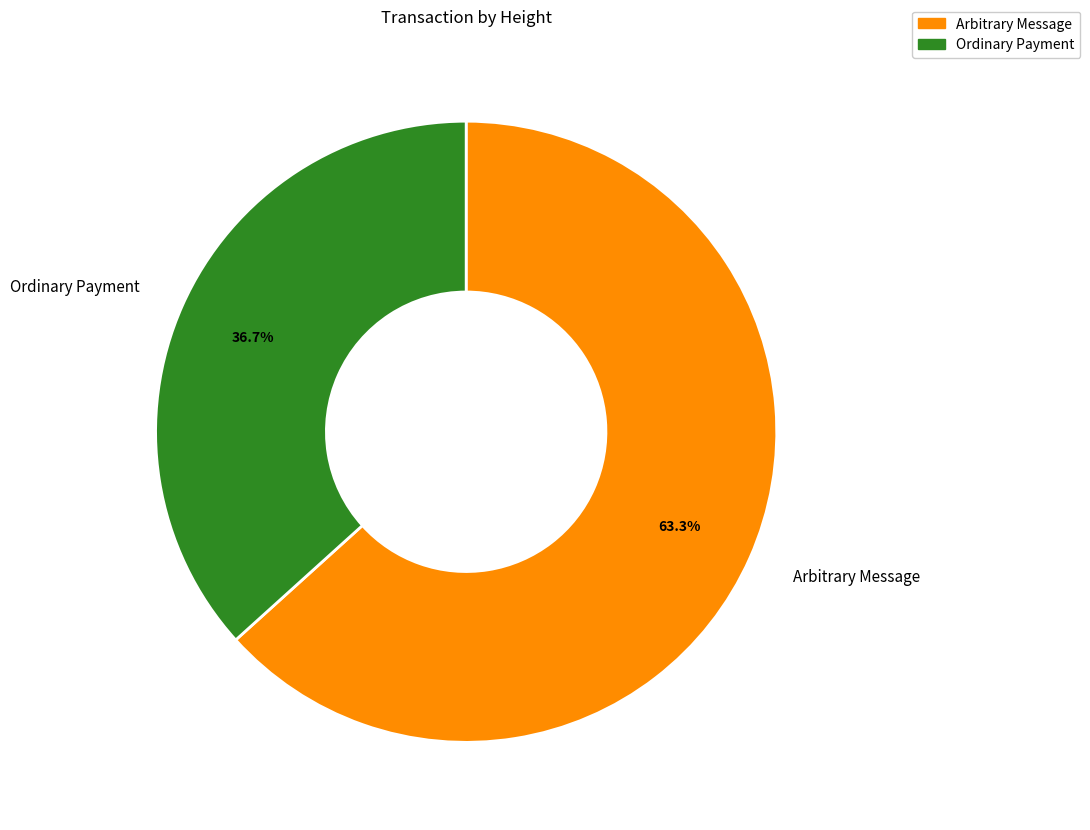

Is there a majority slice in this chart?

Yes